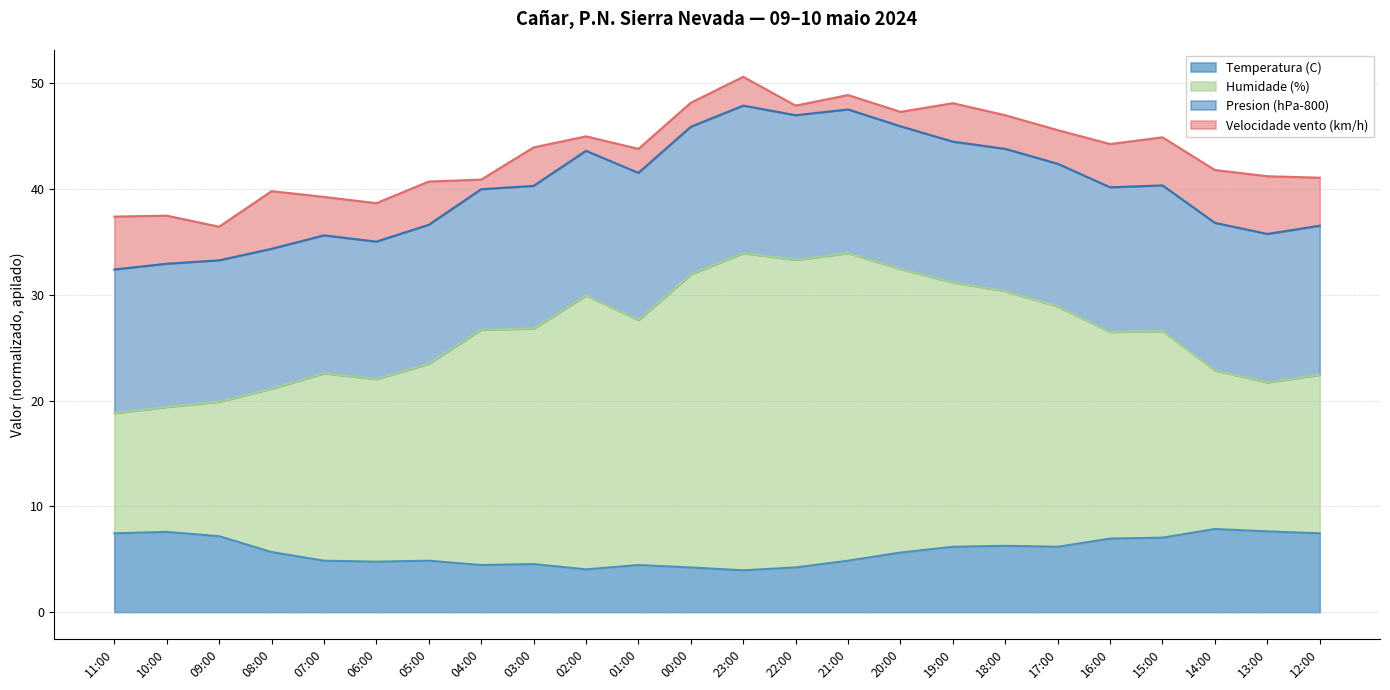

How many lines are shown in the chart?

4